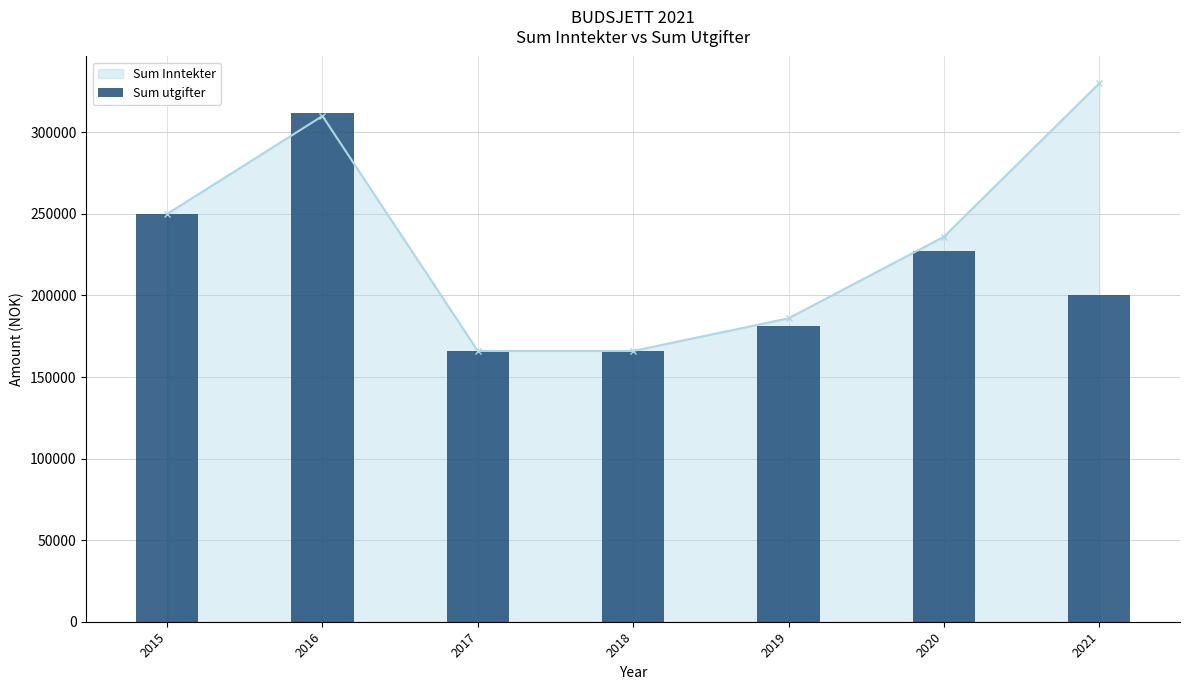

What is the difference between the values at 2017 and 2021?

34000